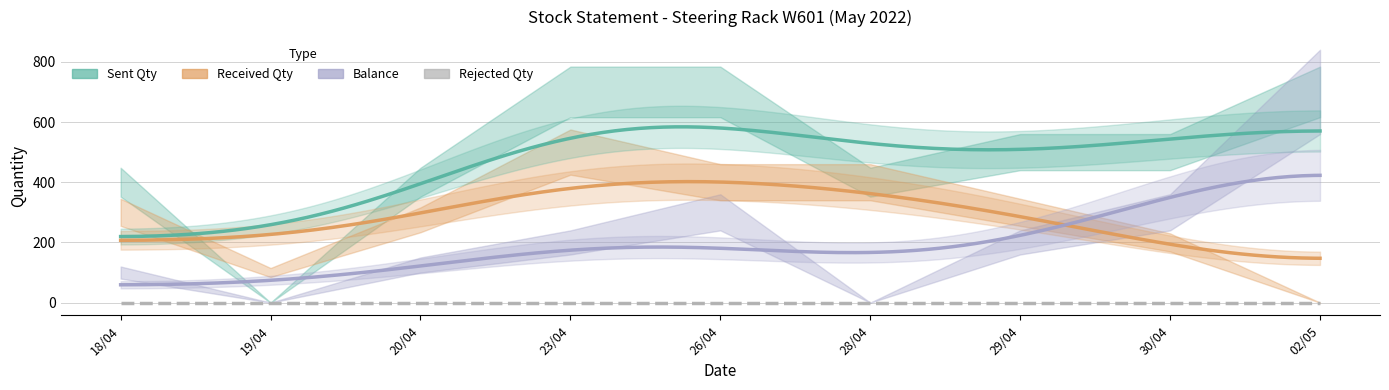

What is the average value of the BALANCE series?

214